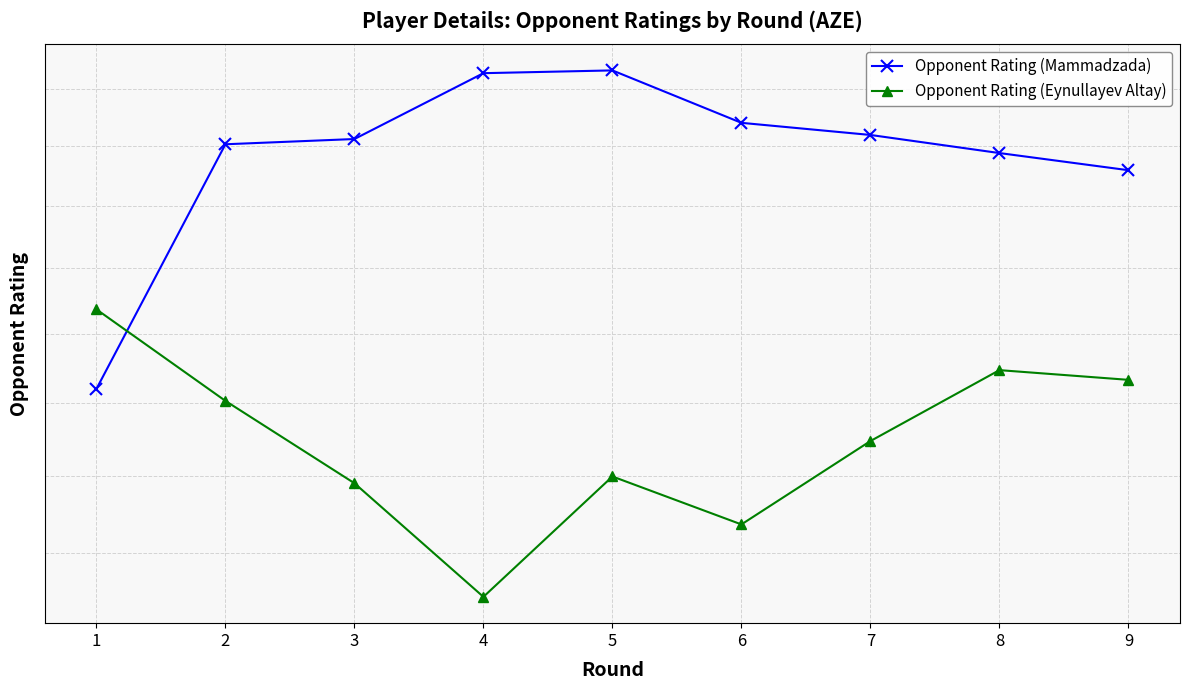

Between 2 and 9, which series saw the biggest shift?

Opponent Rating (Mammadzada)